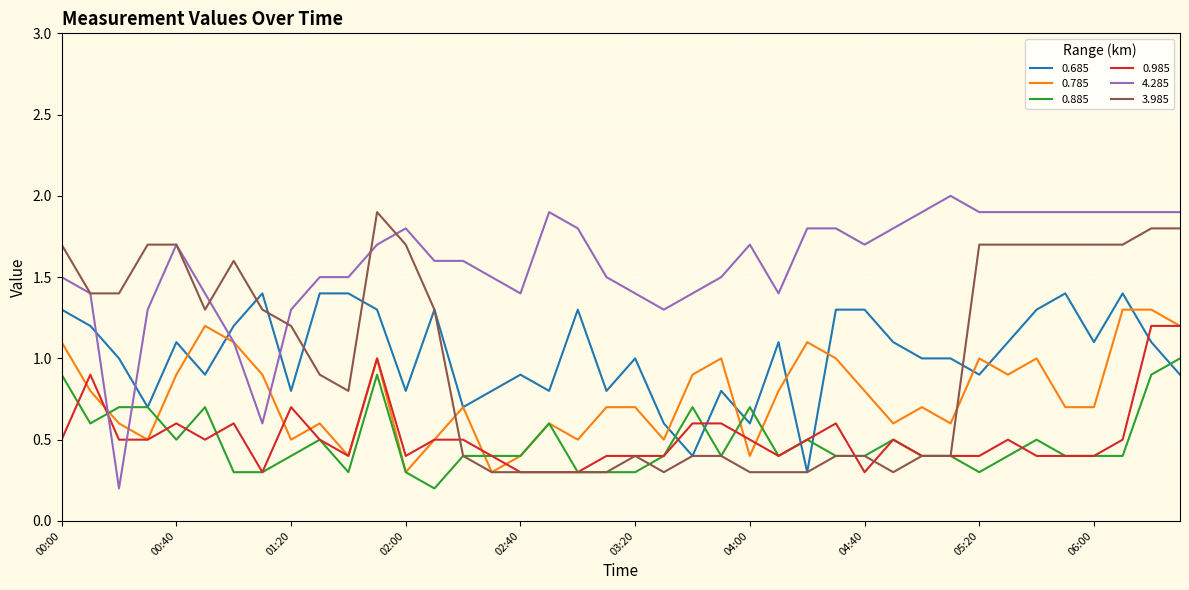

Which series ends up on top after the final intersection of 0.685 and 4.285?

4.285